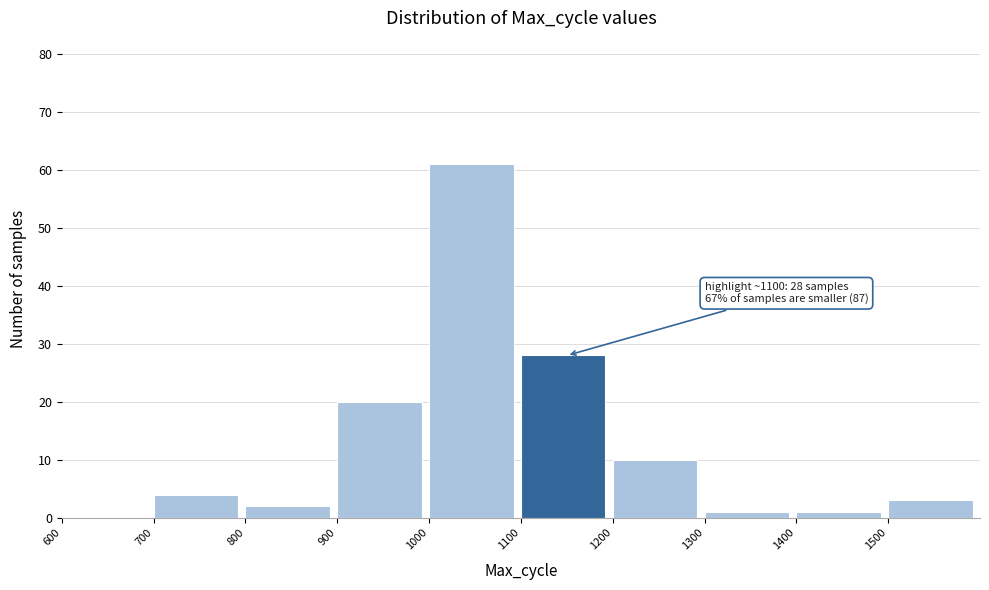

Which range on the x-axis has the tallest bar?

1000 to 1100